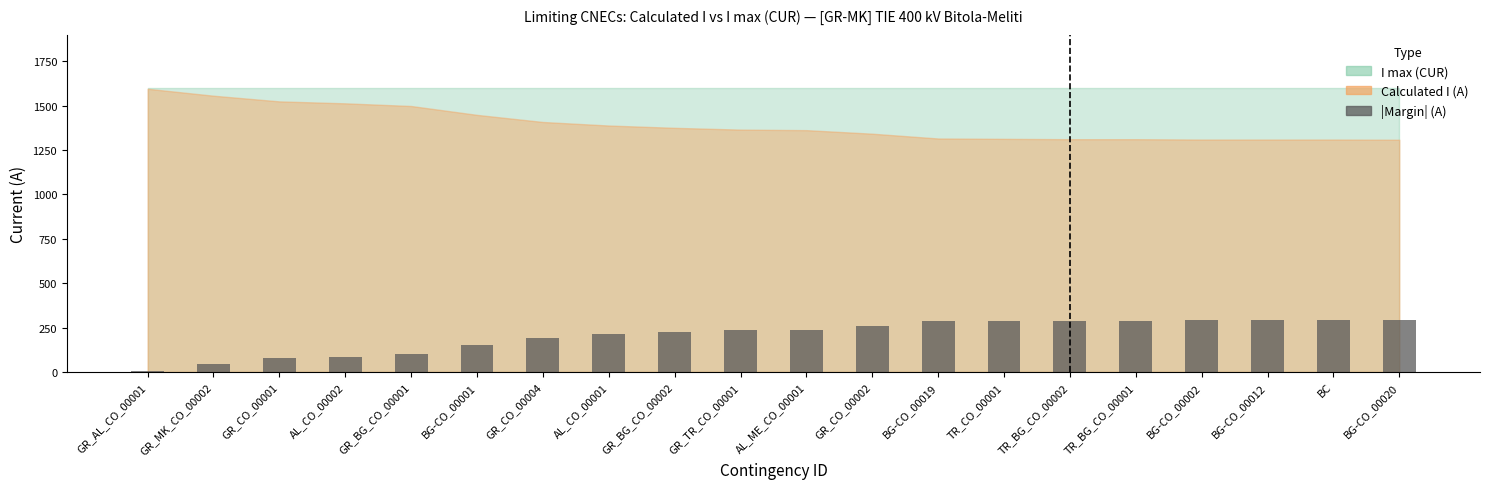

True or false: the data shows 76 at GR_CO_00001.

True